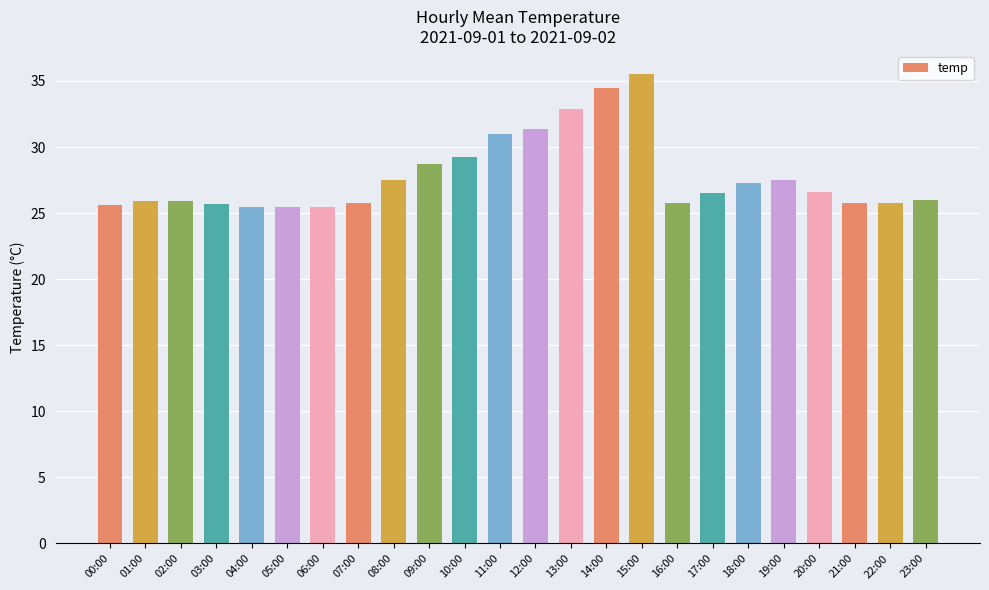

What is the average value?

27.8